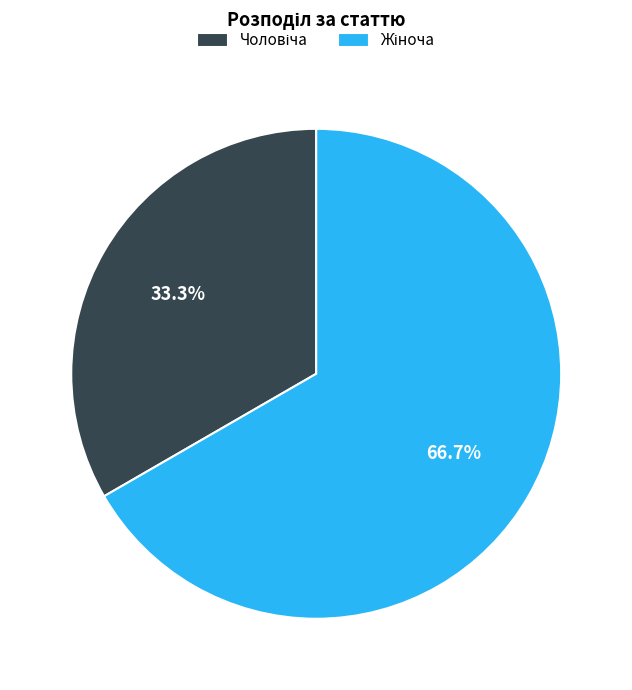

Is there any slice that represents more than half of the pie?

Yes